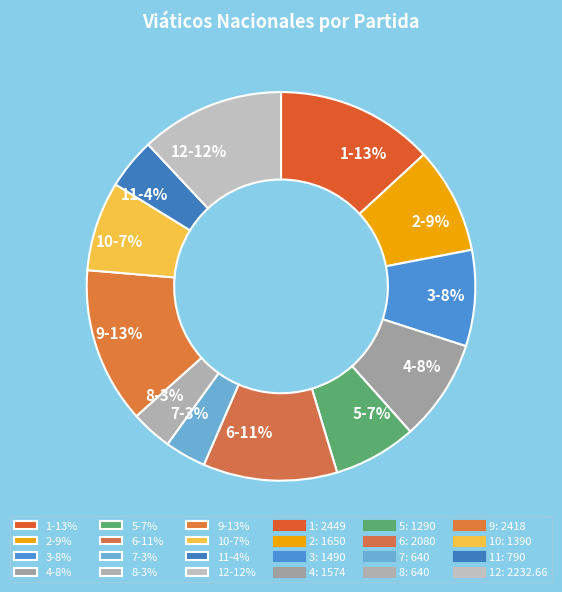

How many segments does this pie chart have?

12